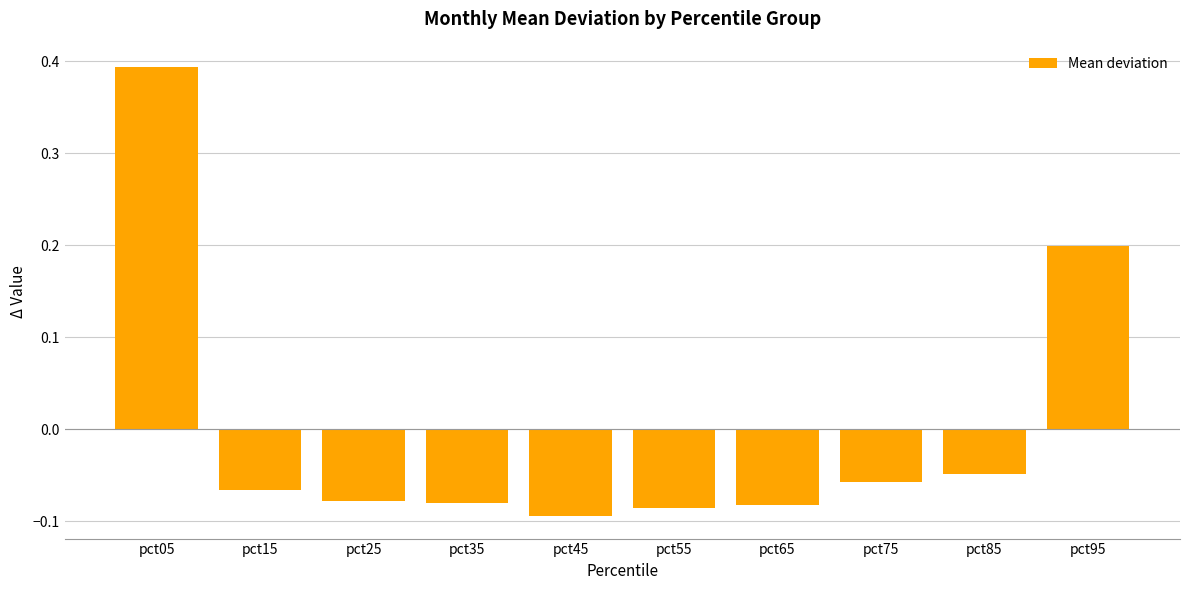

How many negative values are there?

8